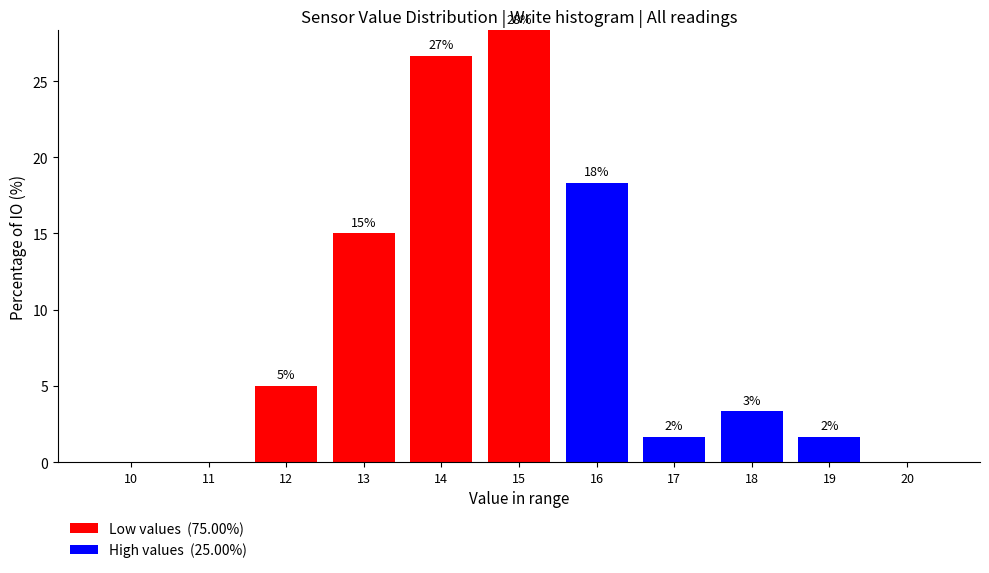

What is the total value across all series at 15?

28.3